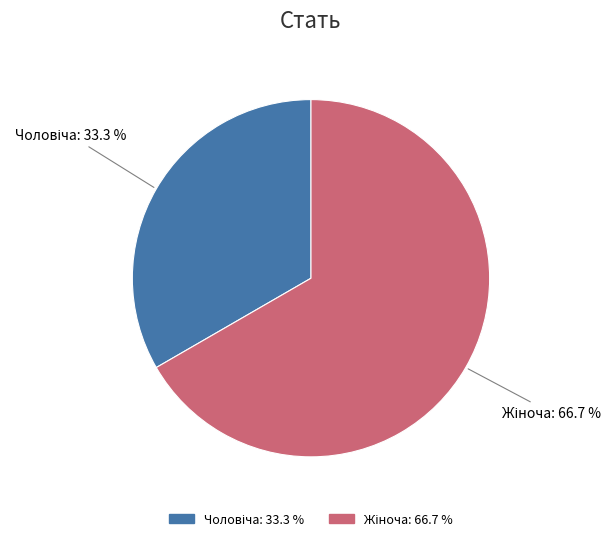

How many slices are in this pie chart?

2